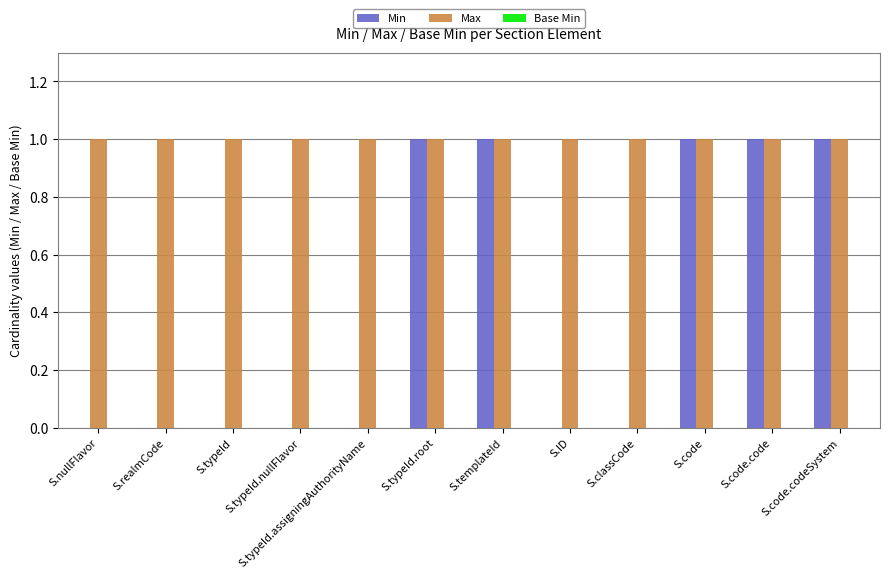

The value of Max at S.code is 0. True or false?

False